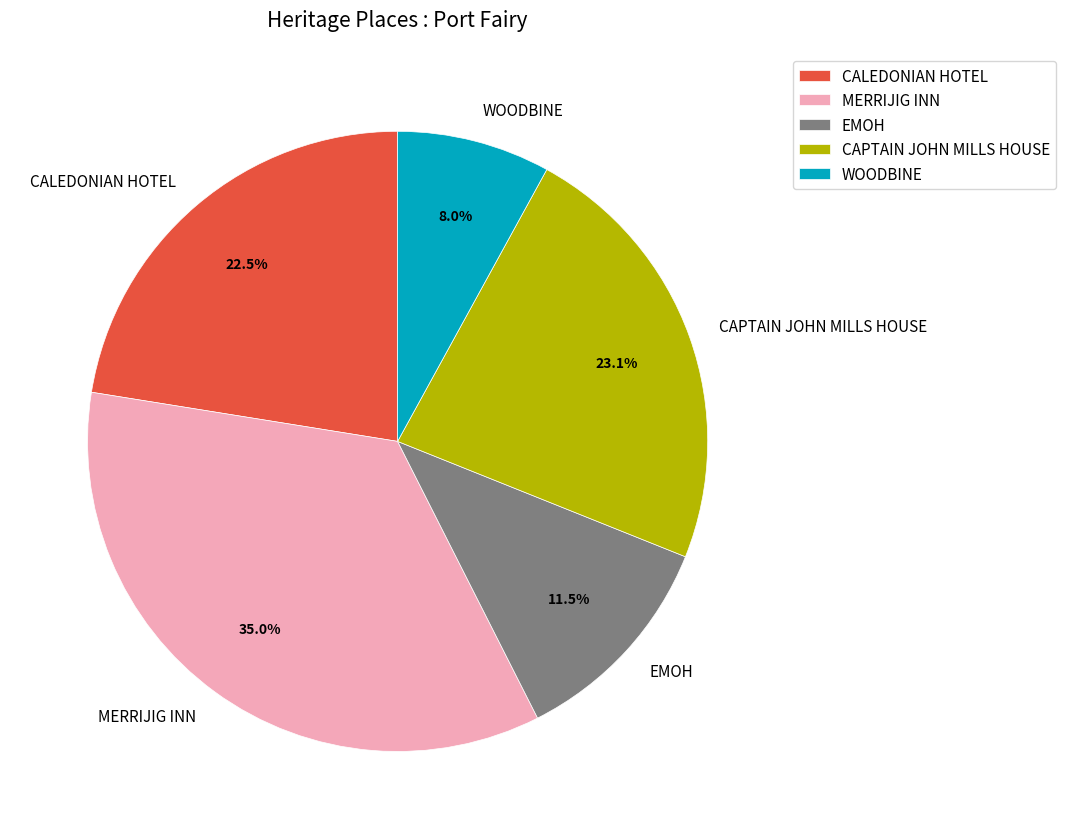

Is there a majority slice in this chart?

No